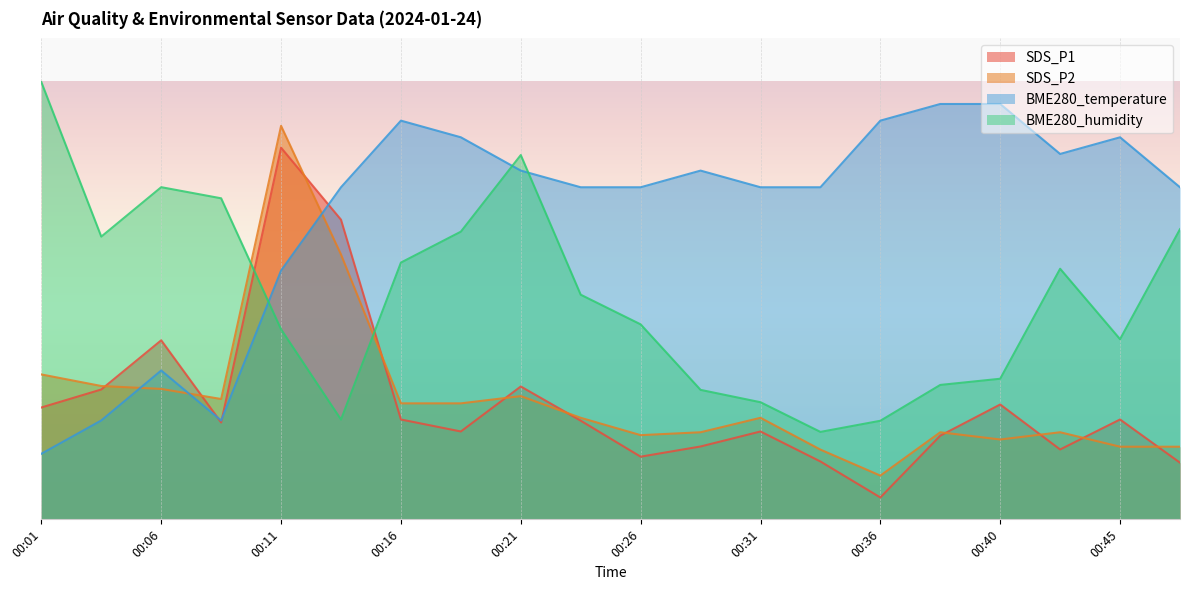

What is the minimum value for SDS_P1?

5.0